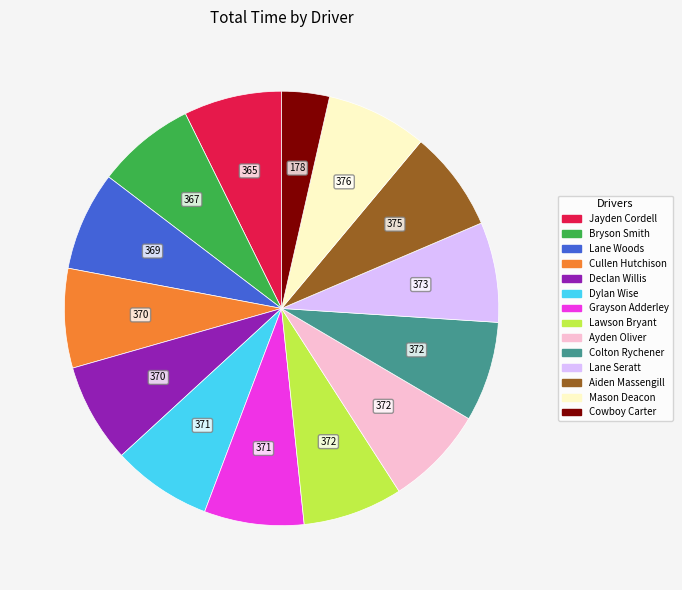

Is Aiden Massengill the majority of the pie?

No